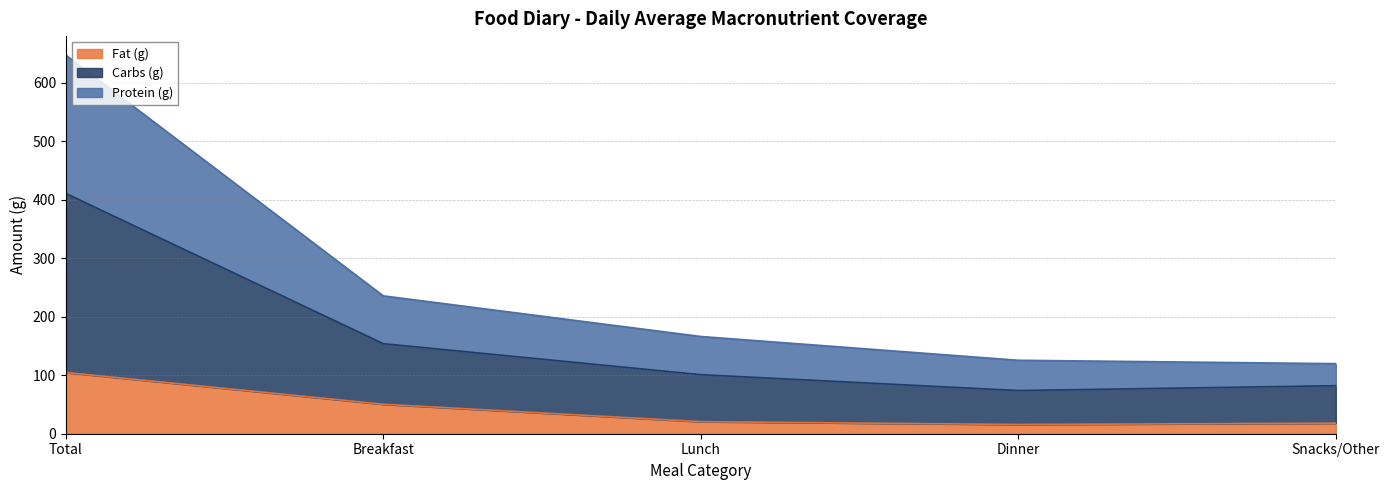

Which category has the highest value in the Fat (g) series?

Total